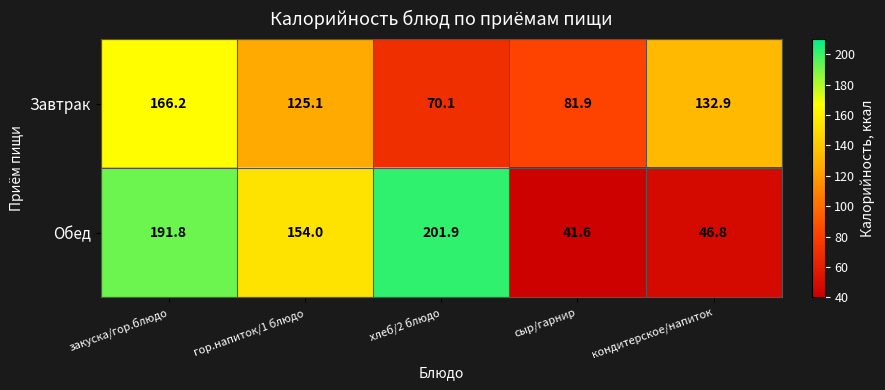

Which series changed the most between закуска/гор.блюдо and сыр/гарнир?

Обед